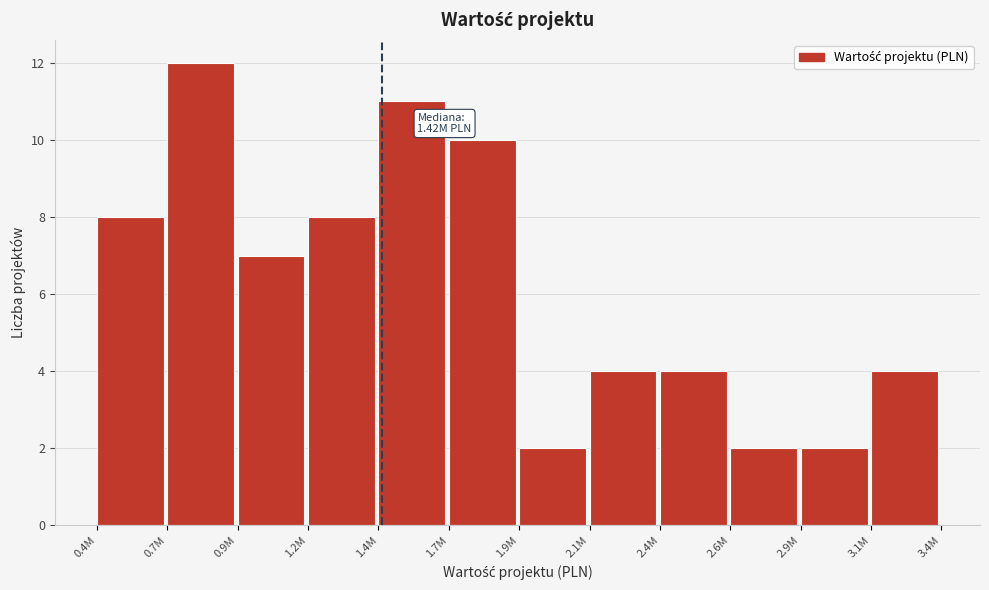

Reading left to right, transcribe all the data shown in this chart.

0.4M=8	0.7M=12	0.9M=7	1.2M=8	1.4M=11	1.7M=10	1.9M=2	2.1M=4	2.4M=4	2.6M=2	2.9M=2	3.1M=4